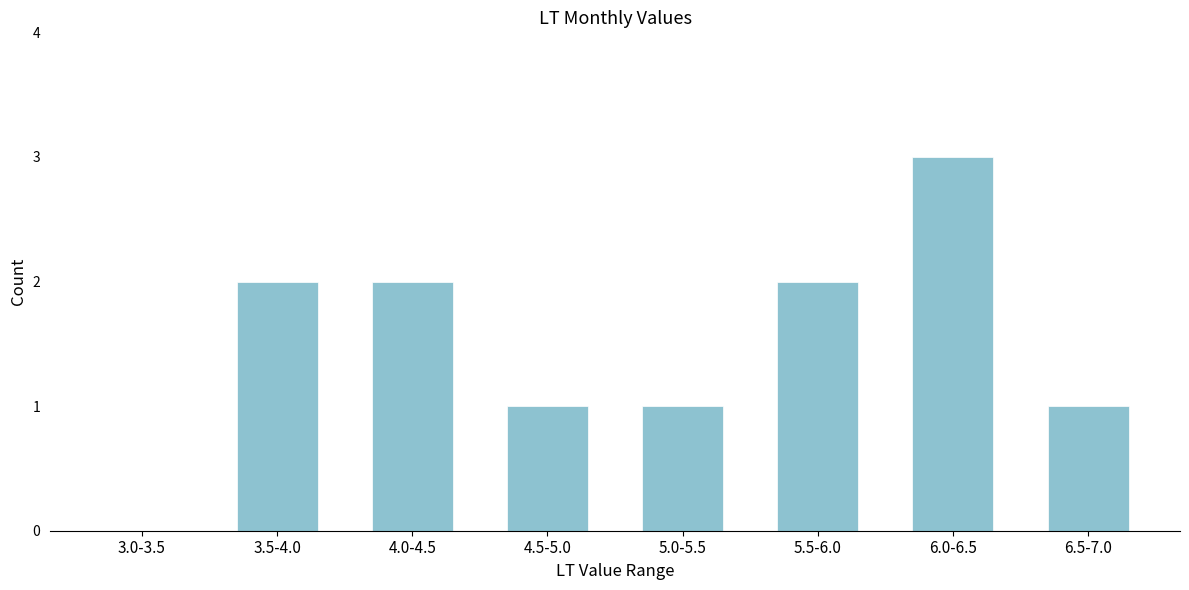

Reading left to right, transcribe all the data shown in this chart.

3.0-3.5=0	3.5-4.0=2	4.0-4.5=2	4.5-5.0=1	5.0-5.5=1	5.5-6.0=2	6.0-6.5=3	6.5-7.0=1